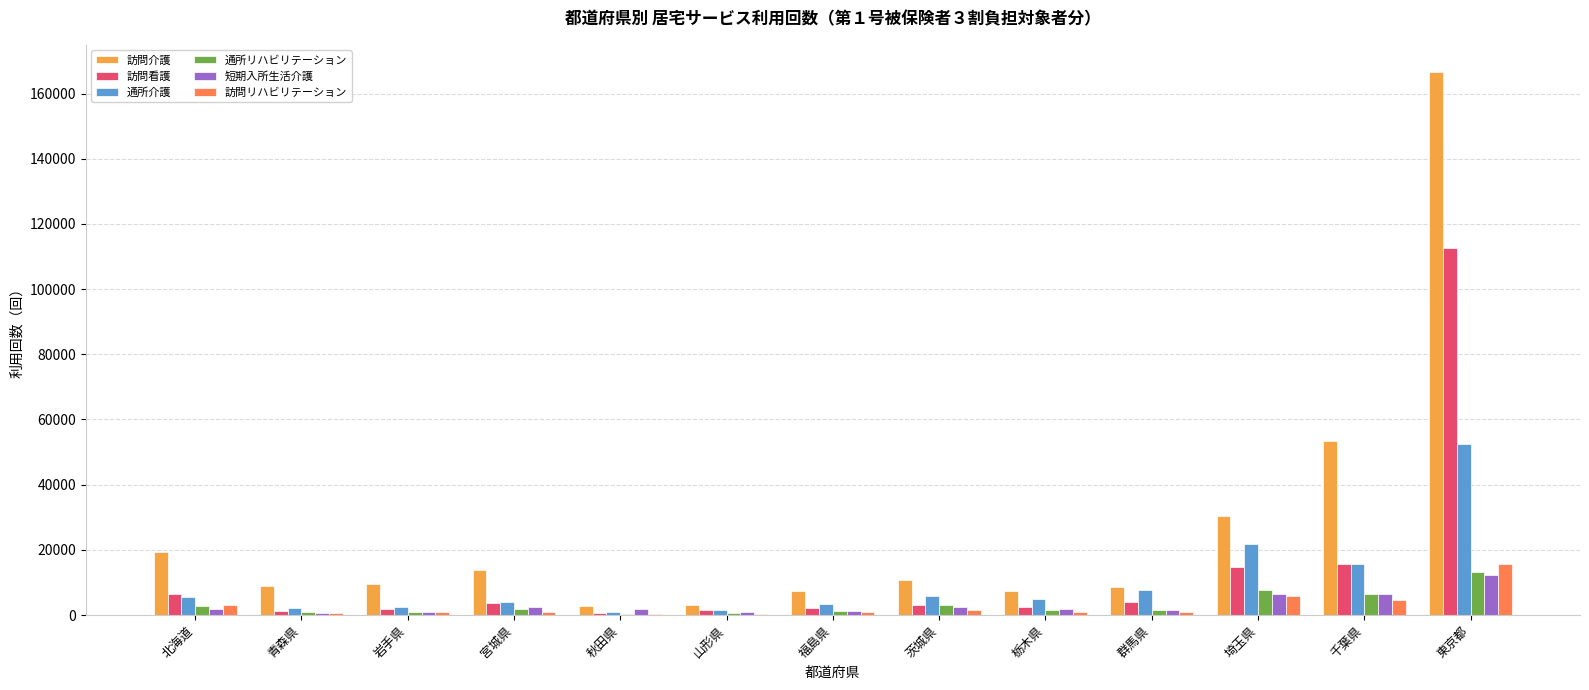

Where is 通所リハビリテーション nearest to the value 6742?

千葉県